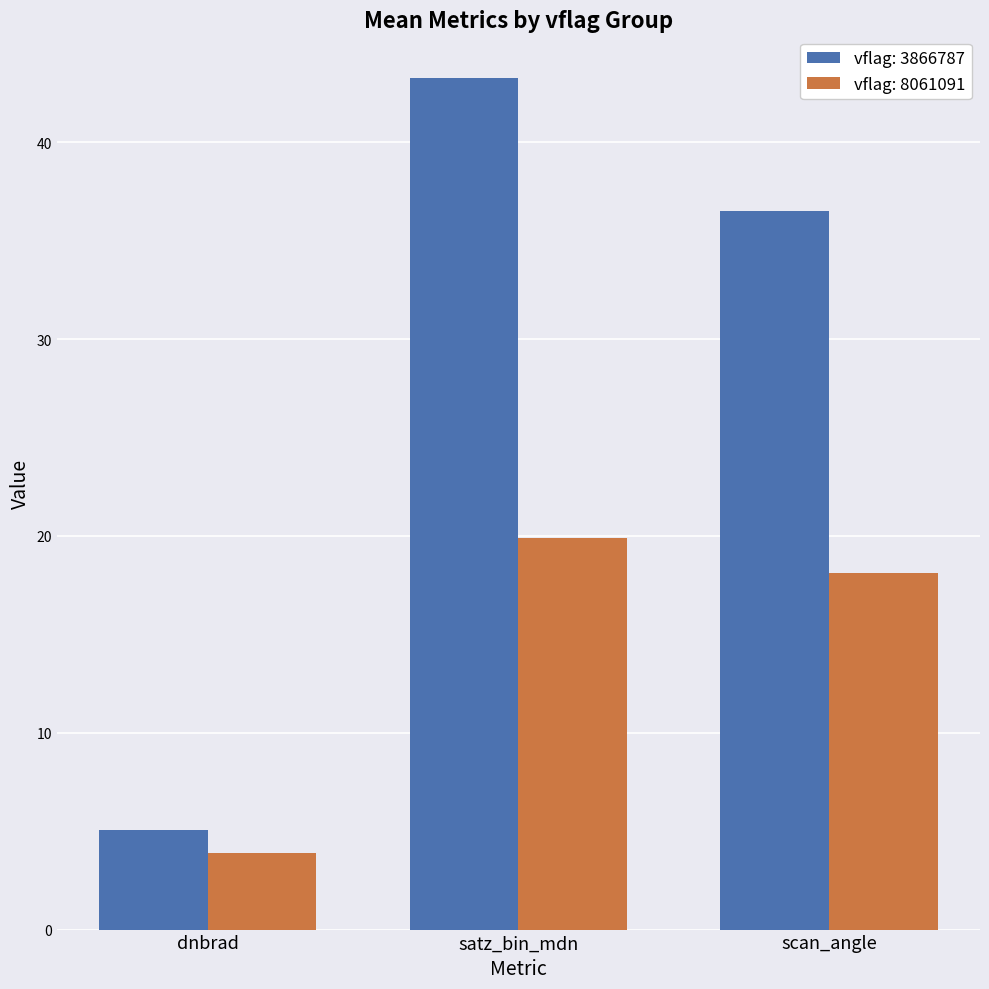

Which series has the largest total across all categories?

vflag: 3866787